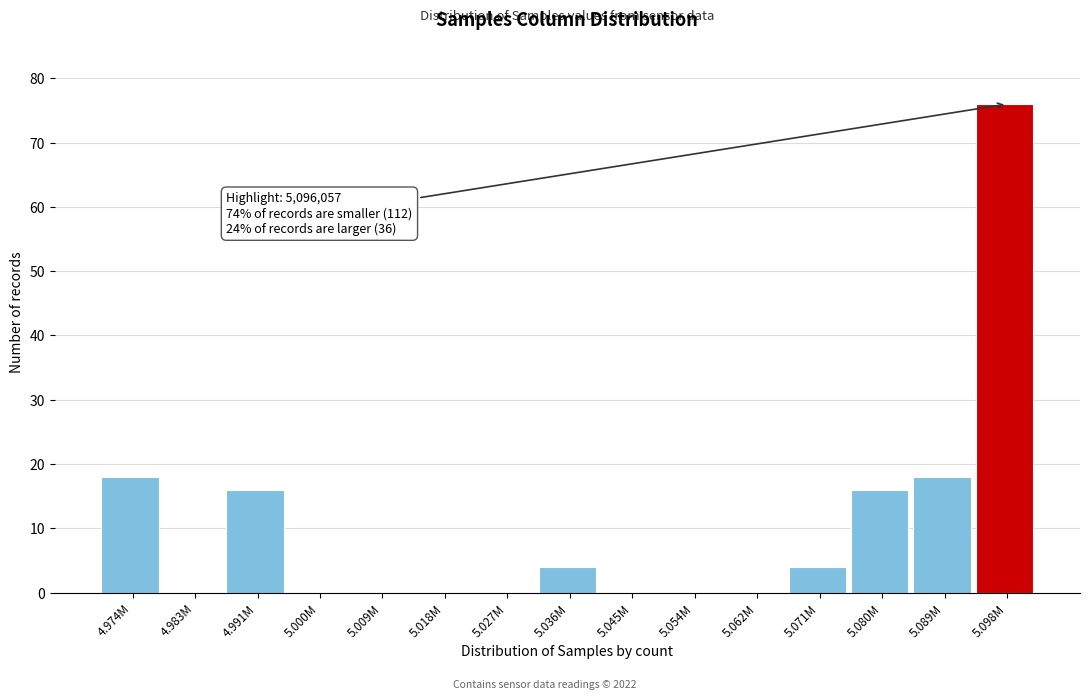

Reading left to right, transcribe all the data shown in this chart.

4.974M=18	4.983M=0	4.991M=16	5.000M=0	5.009M=0	5.018M=0	5.027M=0	5.036M=4	5.045M=0	5.054M=0	5.062M=0	5.071M=4	5.080M=16	5.089M=18	5.098M=76